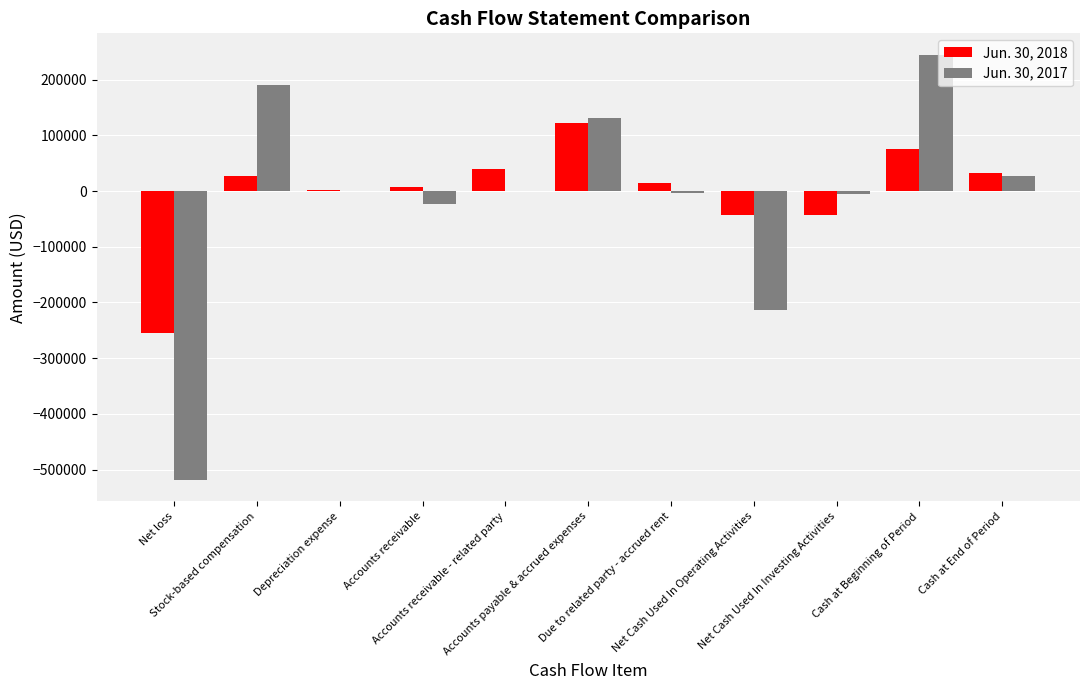

What is the sum of all Jun. 30, 2018 values?

-17882